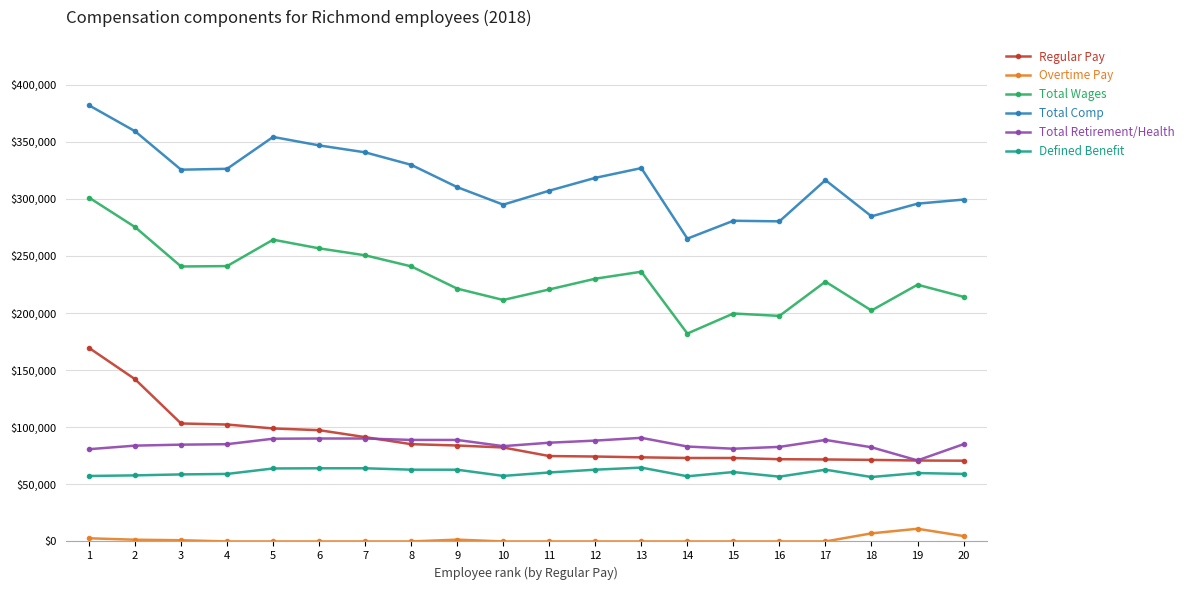

Which series has the widest spread of values?

Total Wages